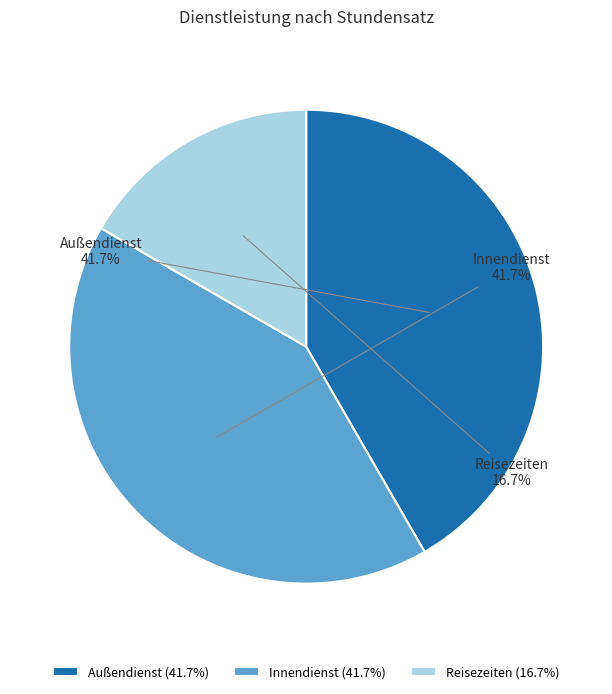

How many slices are in this pie chart?

3